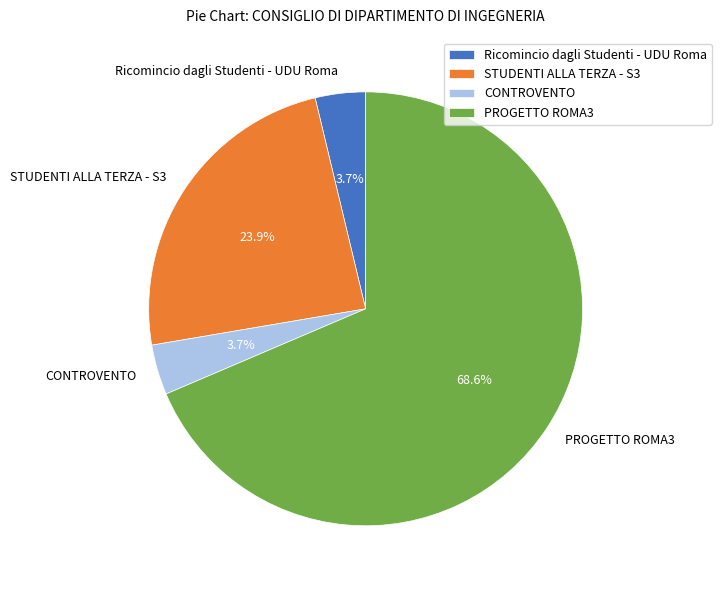

Which slice is the largest?

PROGETTO ROMA3